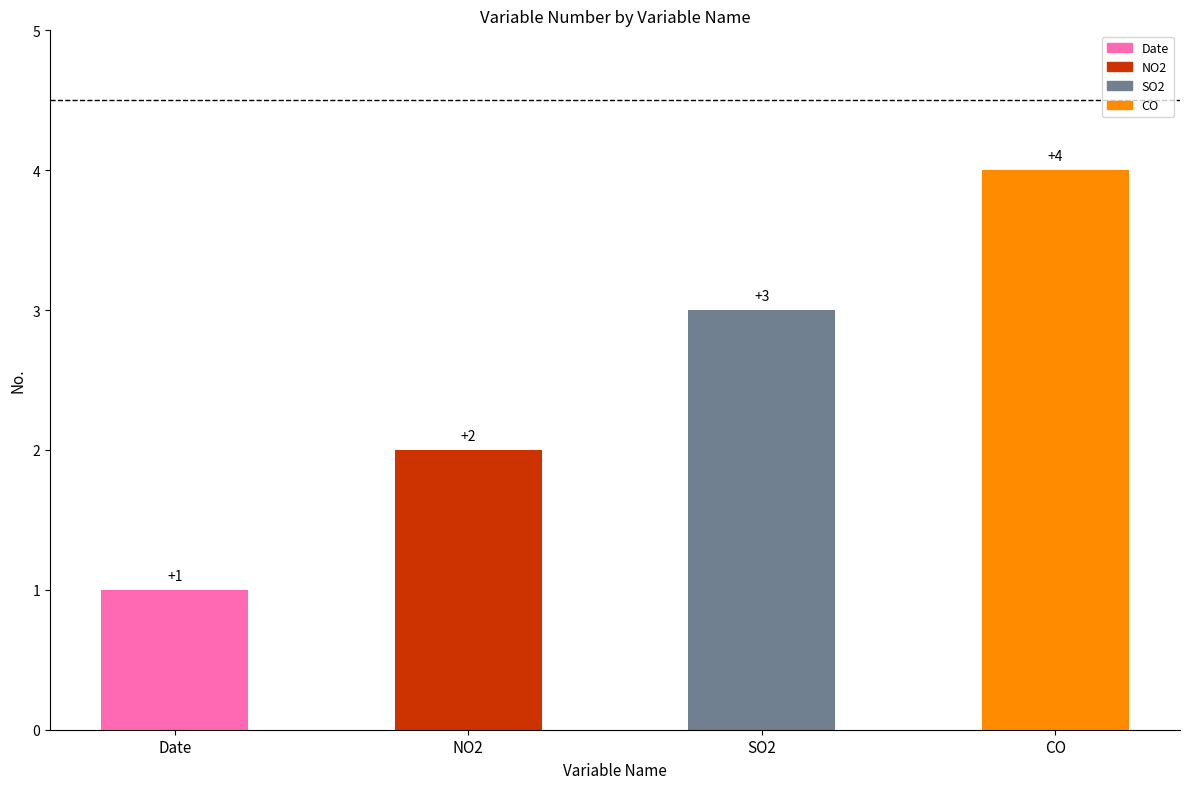

What is the minimum value shown in the chart?

1